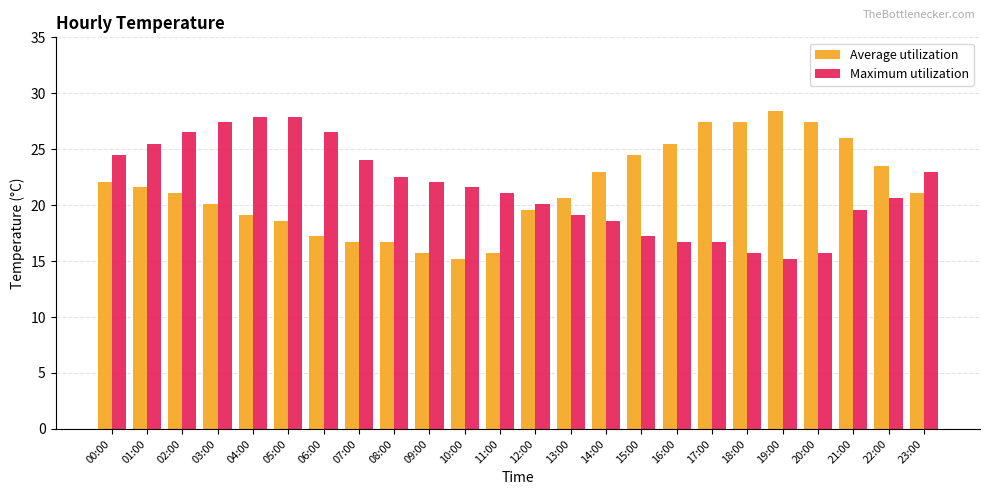

Rank the series at 02:00 from lowest to highest value.

Average utilization, Maximum utilization